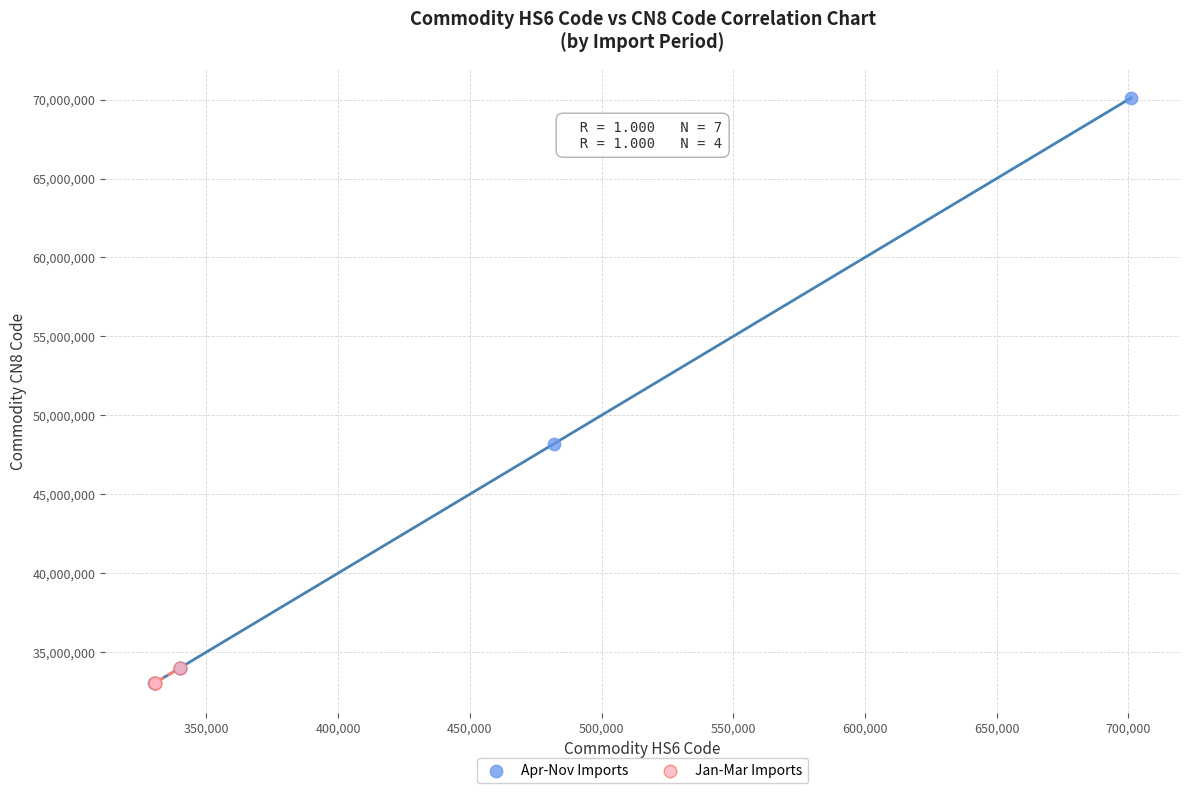

Which series contains the highest Y value?

Apr-Nov Imports